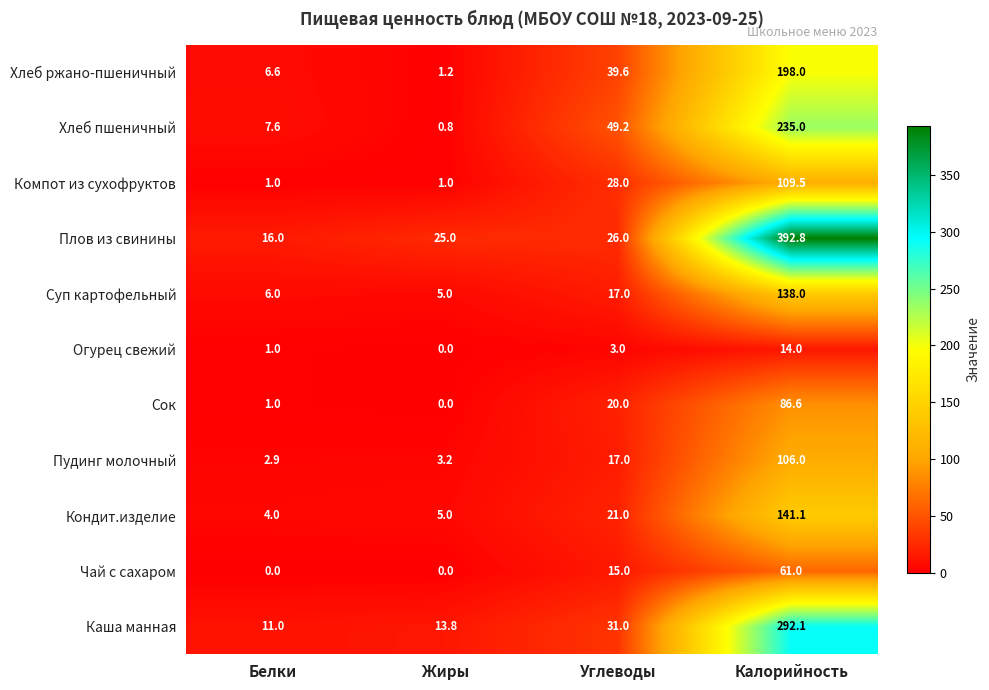

At which label does Кондит.изделие reach its minimum?

Белки